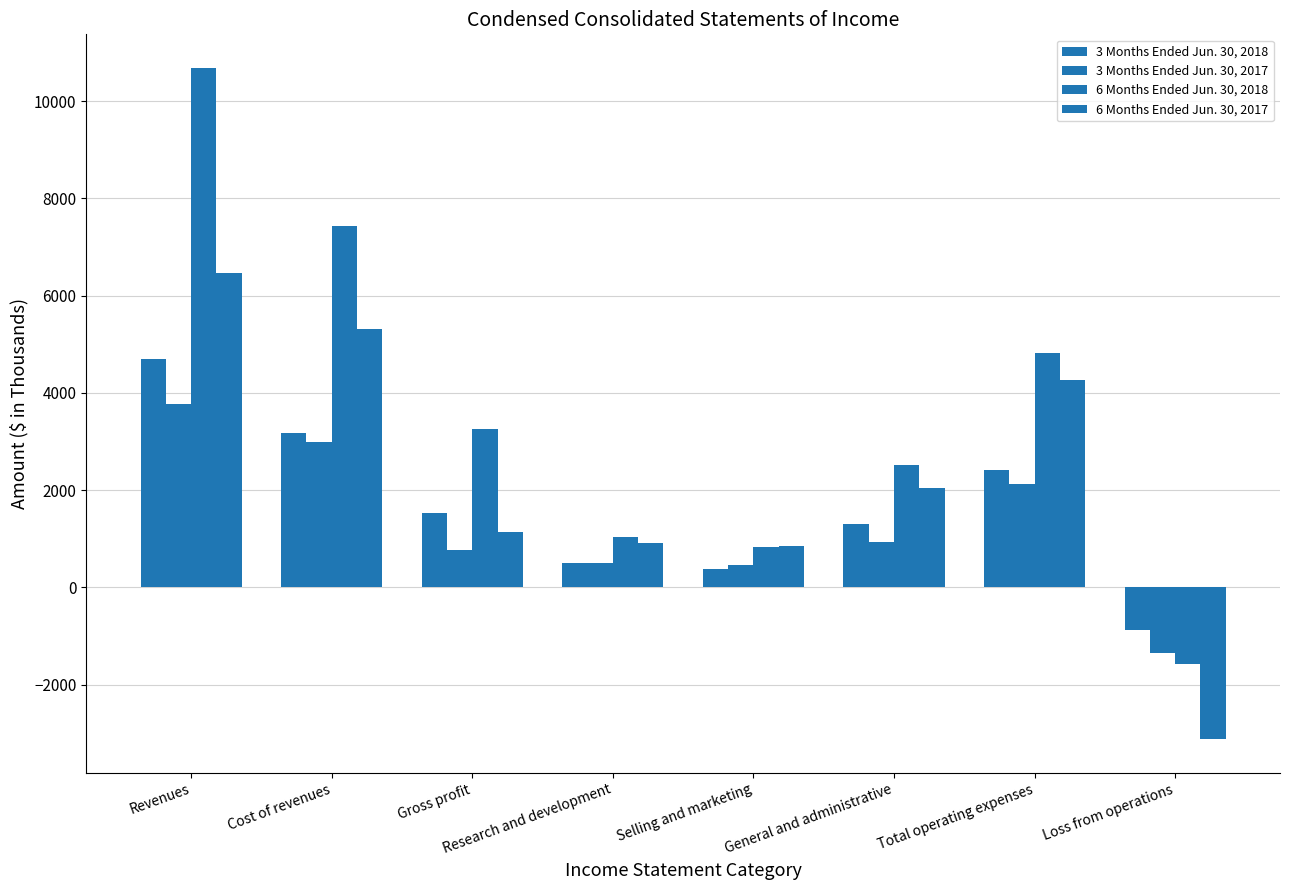

How many data points in 3 Months Ended Jun. 30, 2018 are less than 1532?

4